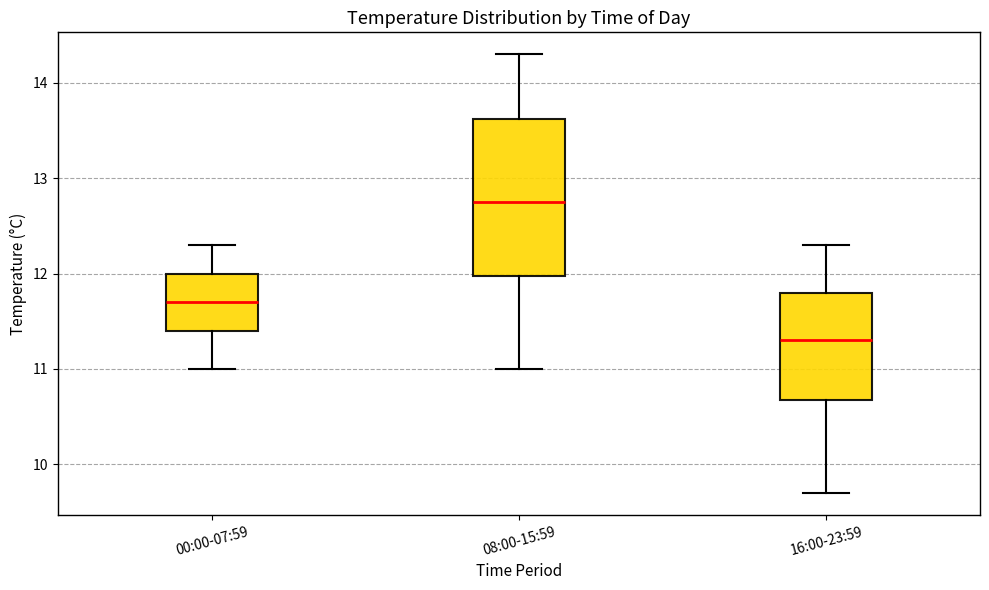

Where is the lower edge of the box for 16:00-23:59 on the y-axis? The values are not printed on the chart, so give them approximately, as read against the axis.

10.7